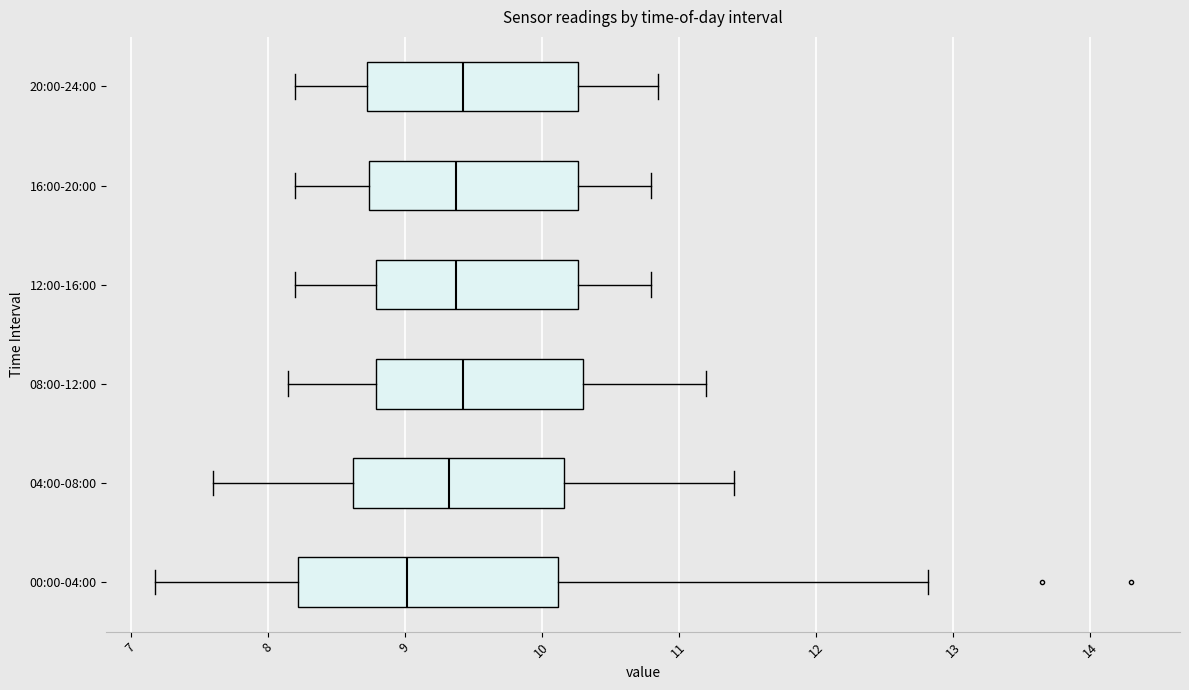

Reading bottom to top, transcribe this box plot: for each box, give where its median line is, the range the box spans, and where its two whiskers end, as read against the x-axis. The values are not printed on the chart, so give them approximately, as read against the axis.

00:00-04:00: median 9.0, box 8.2 to 10.1, whiskers 7.2 to 12.8
04:00-08:00: median 9.3, box 8.6 to 10.2, whiskers 7.6 to 11.4
08:00-12:00: median 9.4, box 8.8 to 10.3, whiskers 8.2 to 11.2
12:00-16:00: median 9.4, box 8.8 to 10.3, whiskers 8.2 to 10.8
16:00-20:00: median 9.4, box 8.7 to 10.3, whiskers 8.2 to 10.8
20:00-24:00: median 9.4, box 8.7 to 10.3, whiskers 8.2 to 10.9